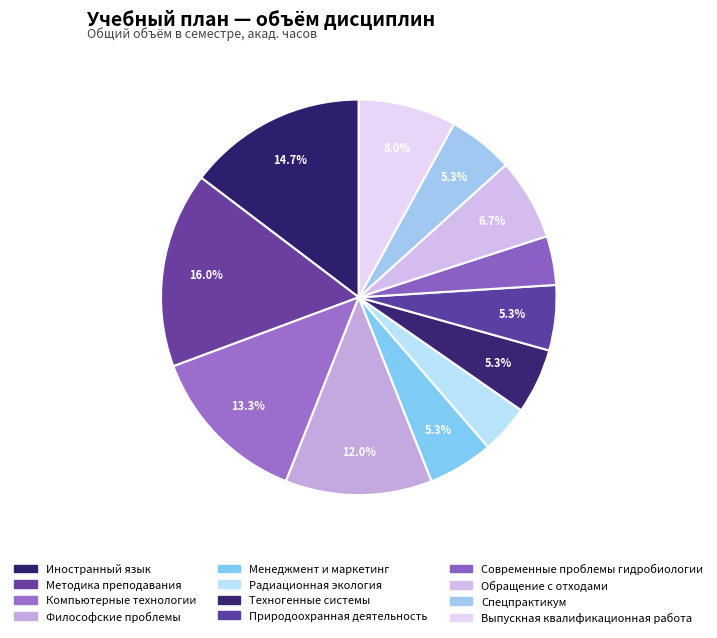

Is Природоохранная деятельность the majority of the pie?

No